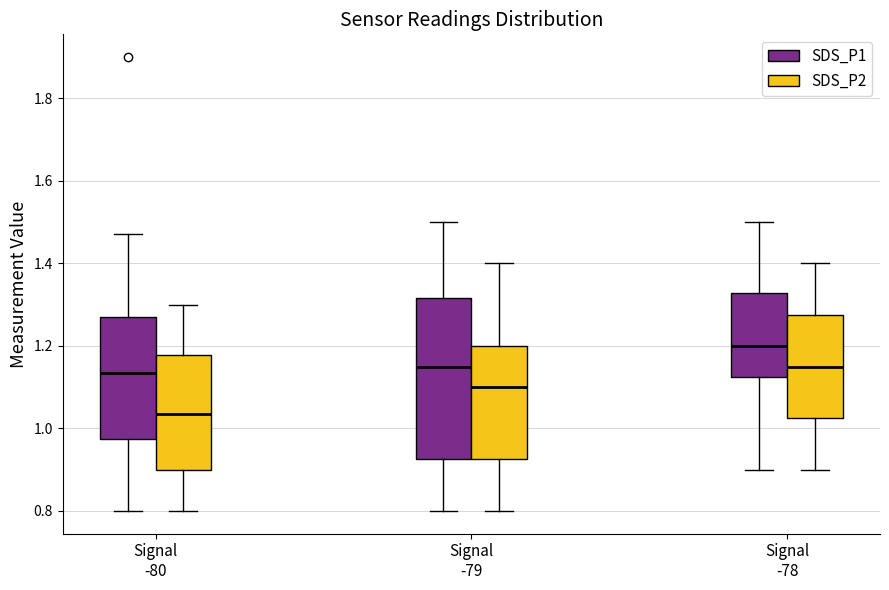

Which box has the lowest median line?

Signal -80 (SDS_P2)